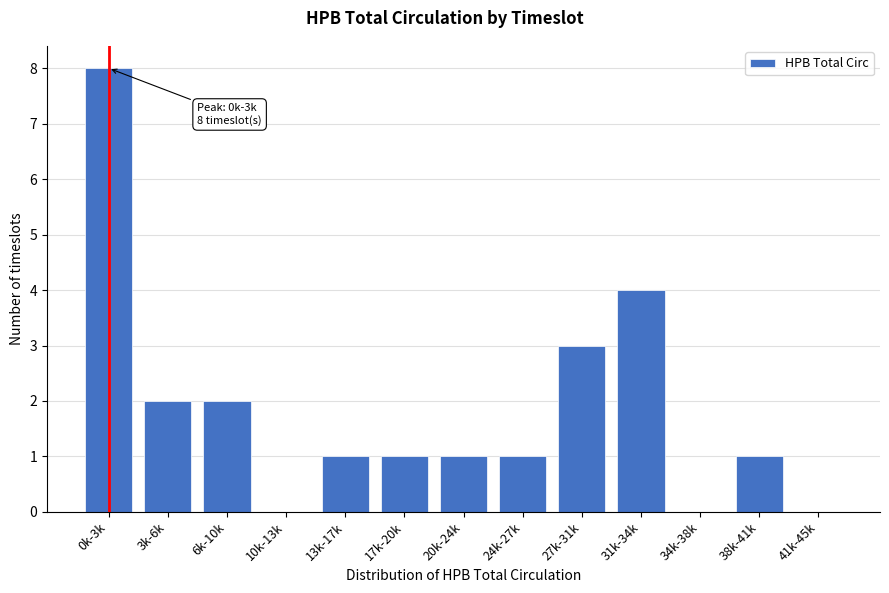

Reading left to right, extract all data points from this chart.

0k-3k=8	3k-6k=2	6k-10k=2	10k-13k=0	13k-17k=1	17k-20k=1	20k-24k=1	24k-27k=1	27k-31k=3	31k-34k=4	34k-38k=0	38k-41k=1	41k-45k=0